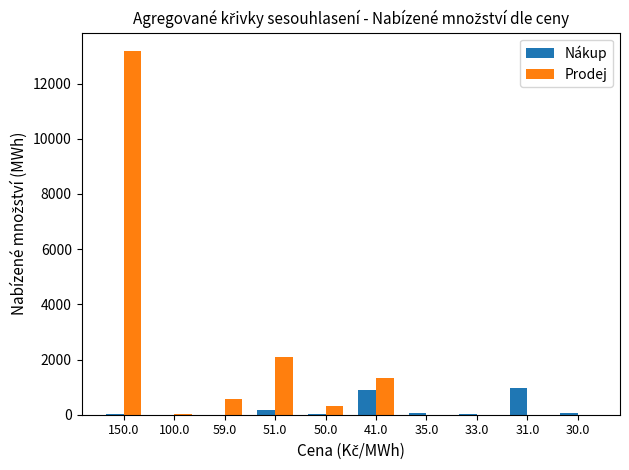

Which series has the largest total across all categories?

Prodej